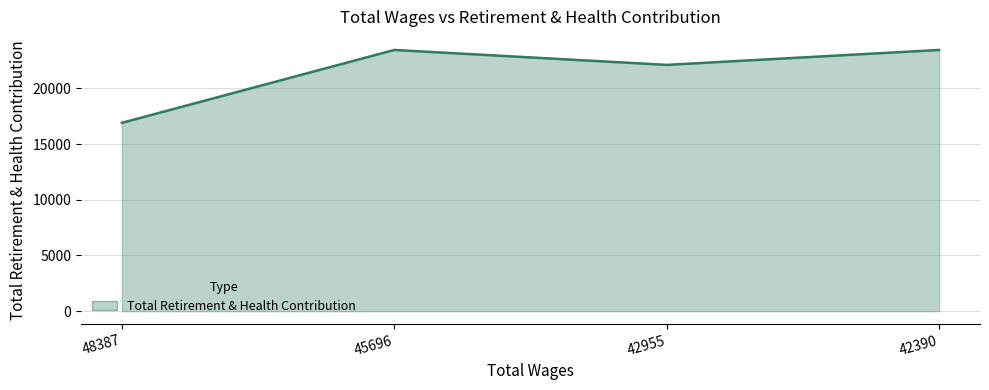

What is the maximum value shown in the chart?

23458